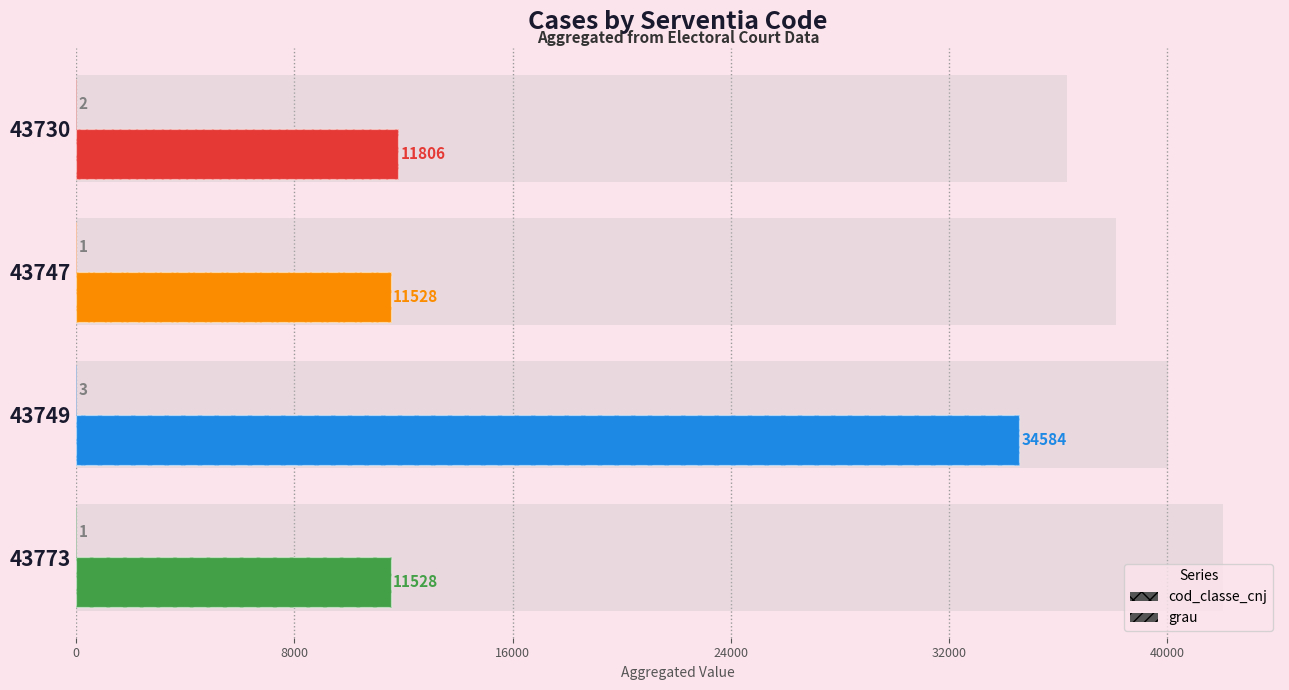

The value of cod_classe_cnj at 43747 is 3685. True or false?

False